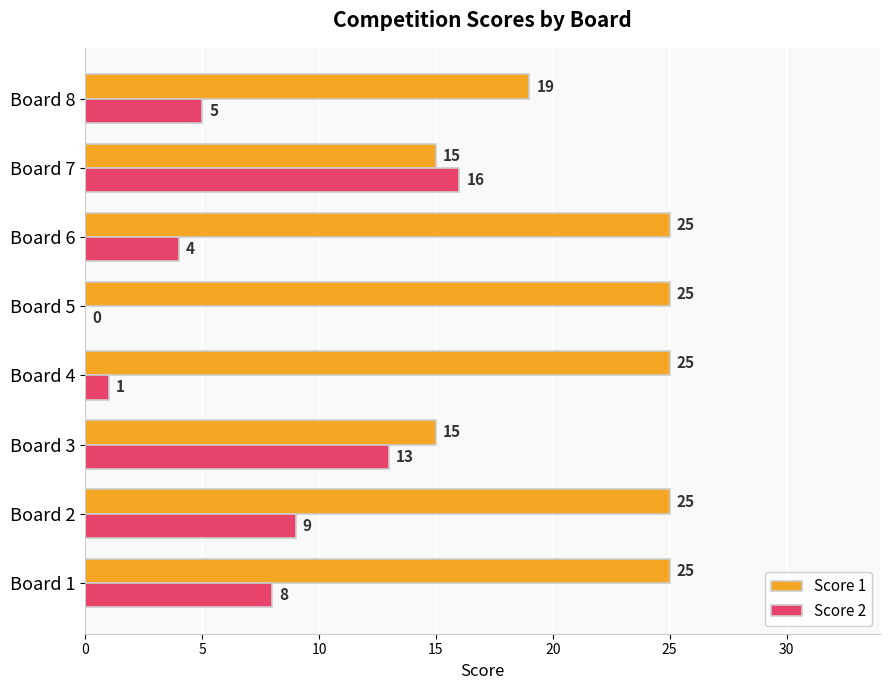

The value of Score 2 at Board 1 is 8. True or false?

True